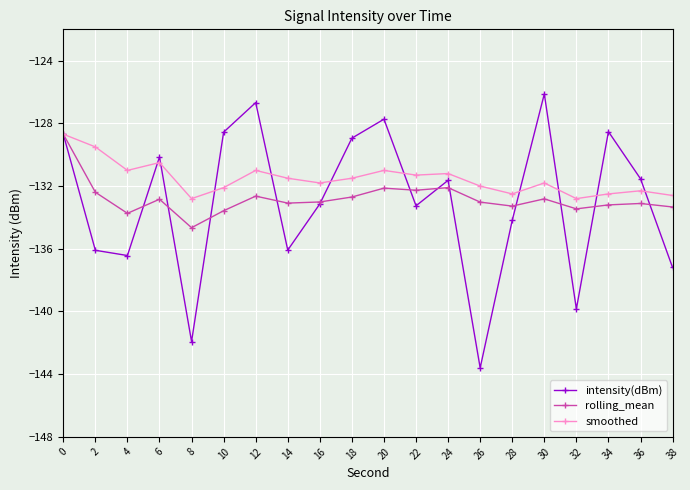

True or false: intensity(dBm) has a value of -131.5 at 36.

True